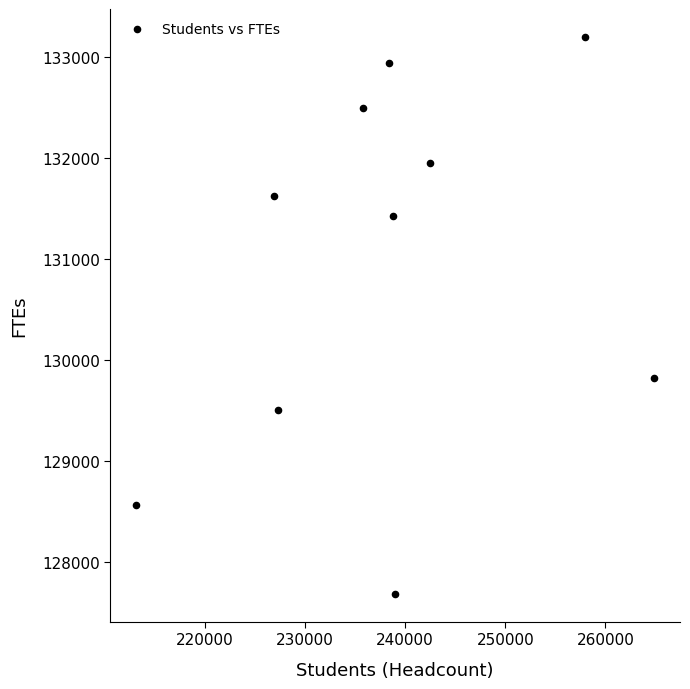

What is the average X value?

238451.4